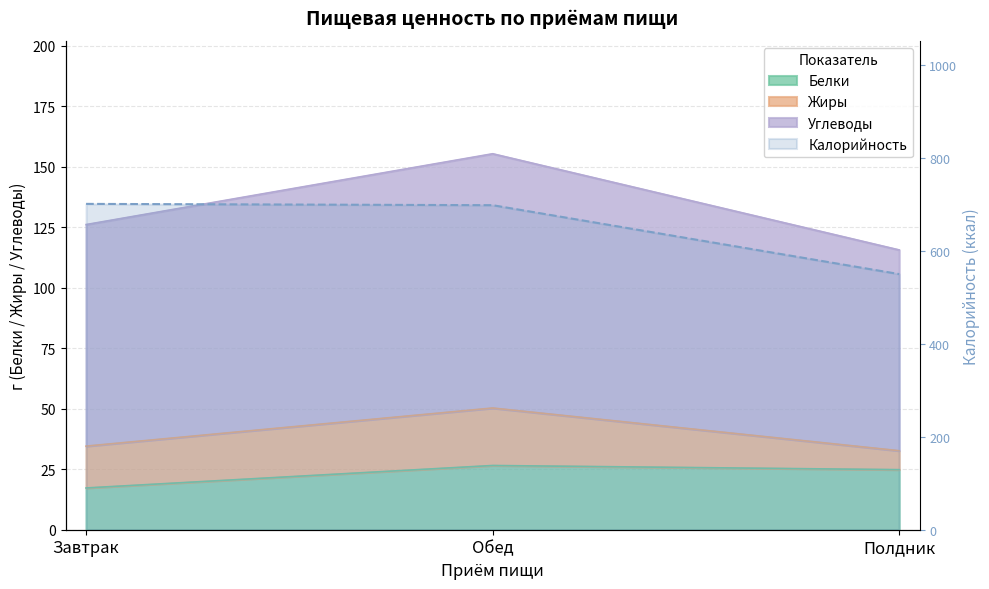

Between Завтрак and Обед, which series saw the biggest shift?

Углеводы